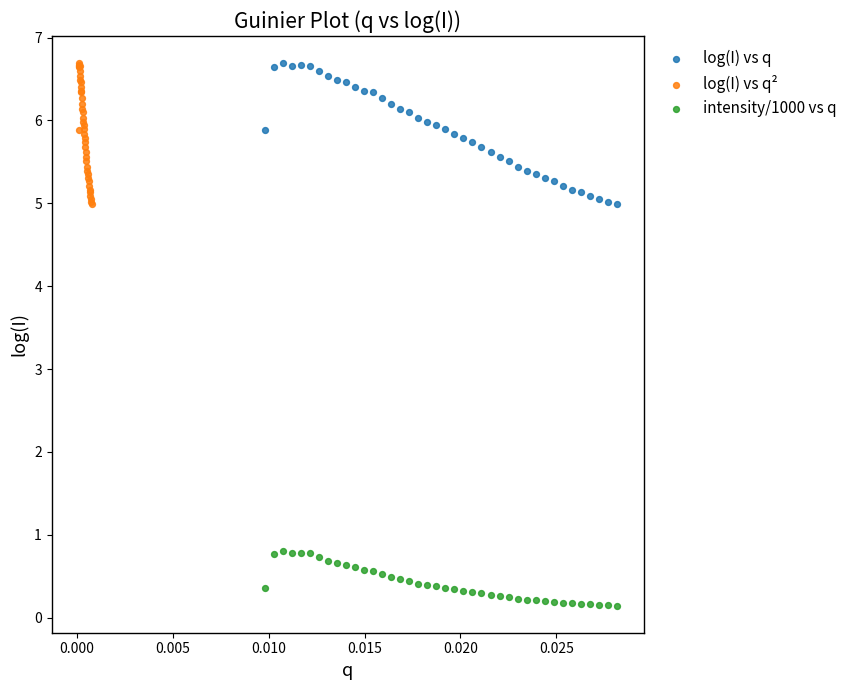

Which series reaches the minimum Y coordinate?

intensity/1000 vs q